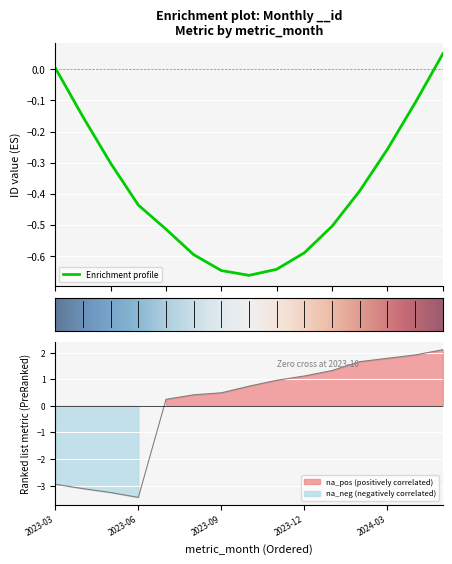

True or false: the data shows -3.4 at 2023-06.

True